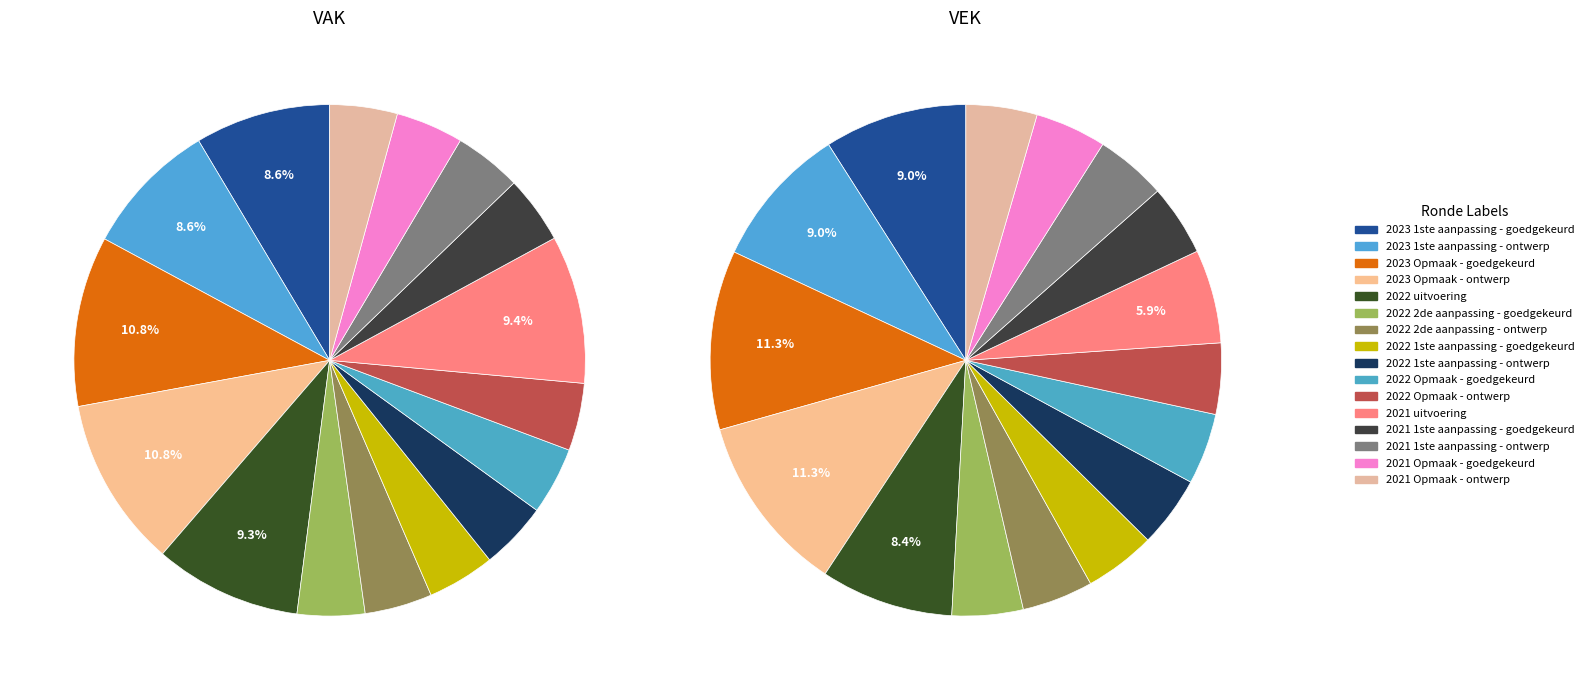

True or false: 2023 1ste aanpassing - goedgekeurd accounts for 9% of the total.

True